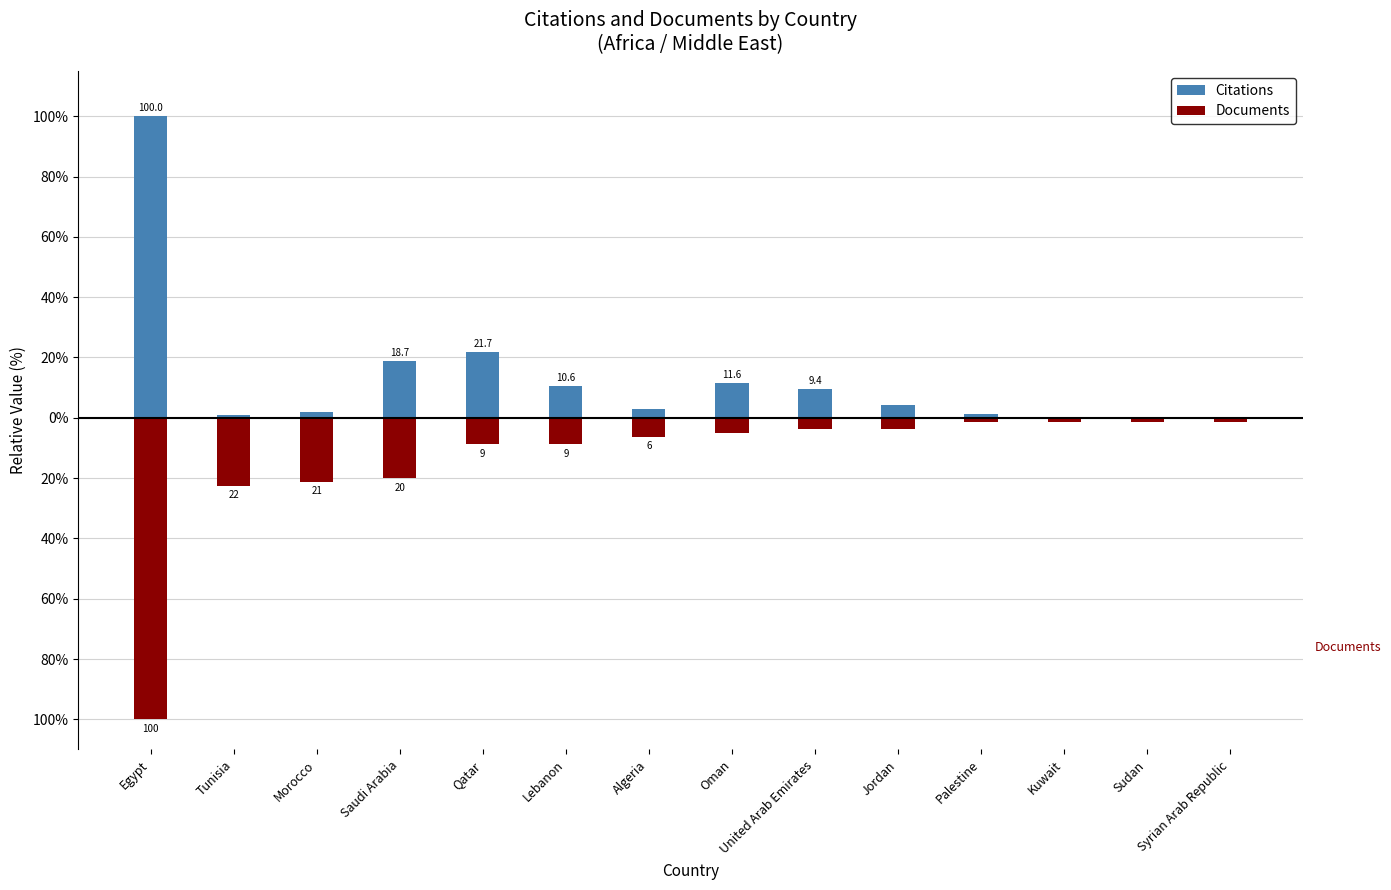

What are all the series names shown in the legend?

Citations, Documents